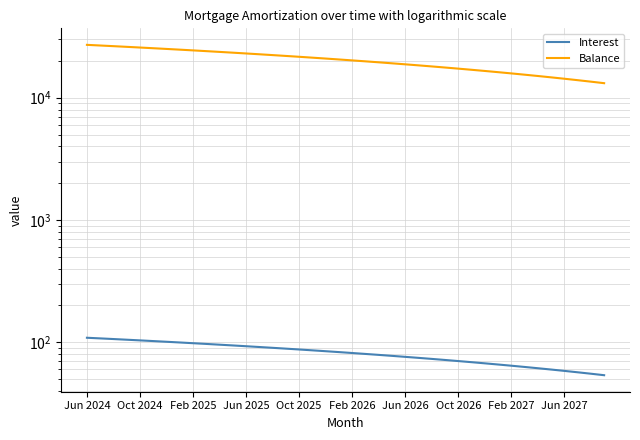

Reading left to right, list all the values displayed in this chart.

Interest: 108.5	107.2	105.9	104.6	103.3	101.9	100.6	99.3	97.9	96.6	95.2	93.9	92.5	91.1	89.8	88.4	87.0	85.6	84.2	82.8	81.4	80.0	78.6	77.2	75.7	74.3	72.8	71.4	69.9	68.5	67.0	65.5	64.1	62.6	61.1	59.6	58.1	56.6	55.1	53.6
Balance: 27086.0	26755.0	26423.0	26089.0	25754.0	25418.0	25080.0	24741.0	24401.0	24059.0	23716.0	23372.0	23026.0	22679.0	22330.0	21980.0	21629.0	21276.0	20922.0	20566.0	20209.0	19851.0	19491.0	19130.0	18767.0	18403.0	18037.0	17670.0	17302.0	16932.0	16561.0	16188.0	15814.0	15438.0	15061.0	14682.0	14302.0	13920.0	13537.0	13152.0